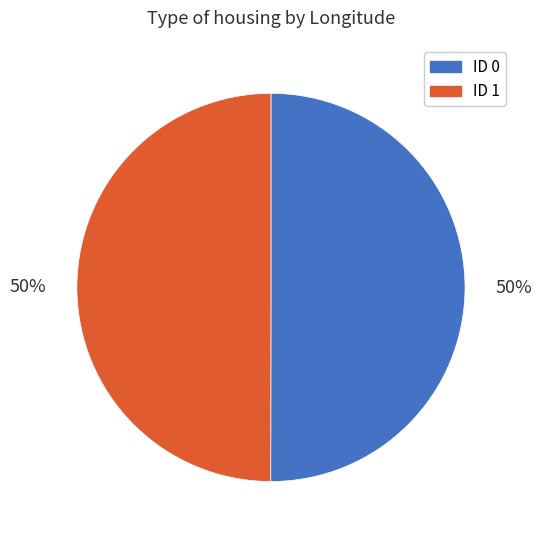

To the nearest percent, what is the average slice percentage?

50%